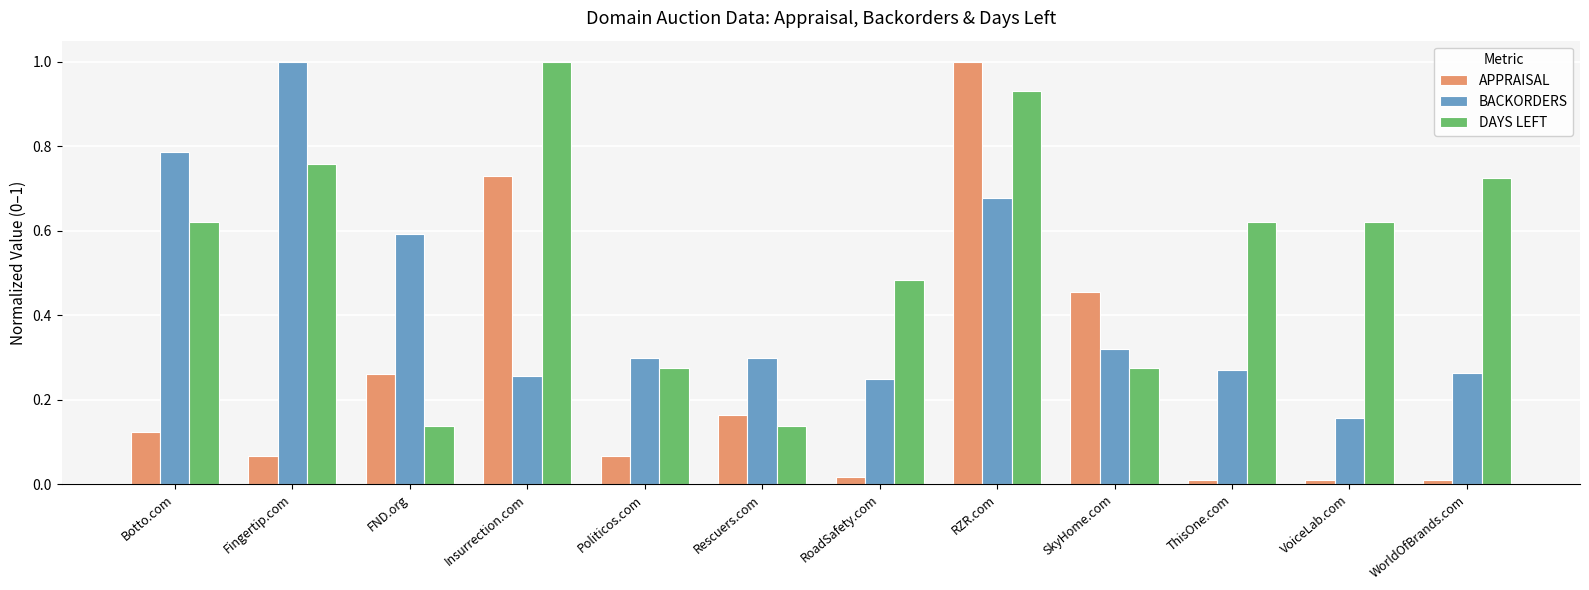

What is the average value of the BACKORDERS series?

0.4